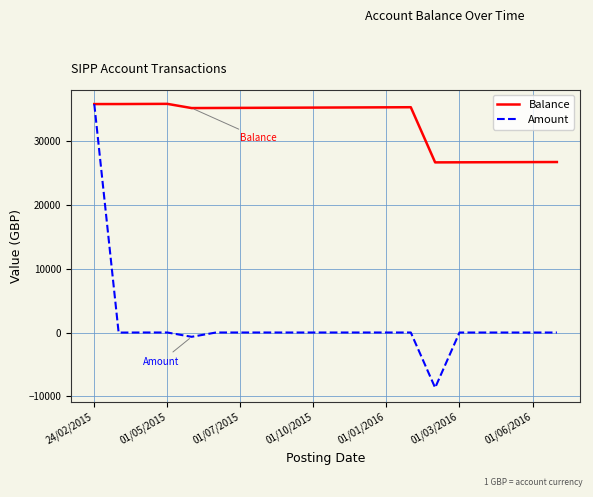

True or false: Amount has more than 2 points higher than both neighbors.

True